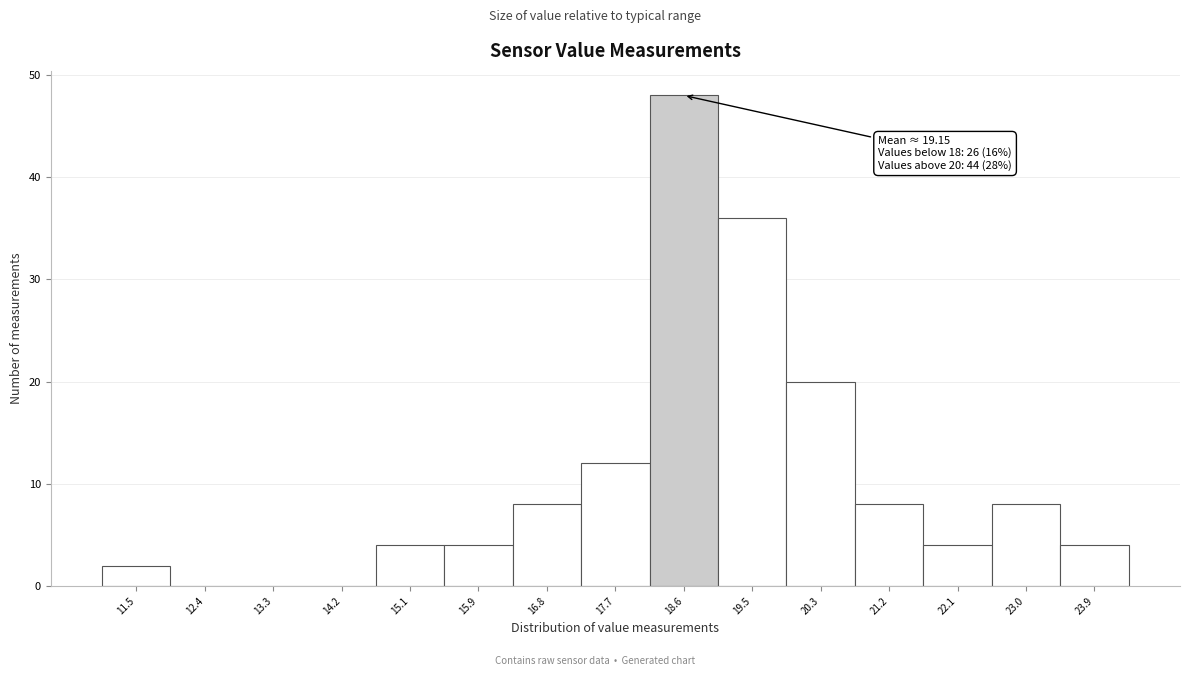

Which range on the x-axis has the tallest bar?

18.14 to 19.02